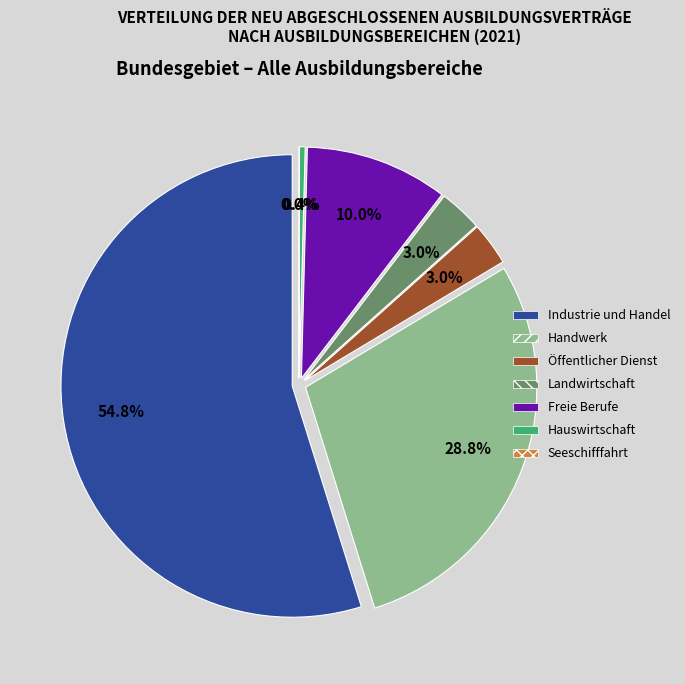

Rank the categories by value from highest to lowest.

Industrie und Handel, Handwerk, Freie Berufe, Landwirtschaft, Öffentlicher Dienst, Hauswirtschaft, Seeschifffahrt